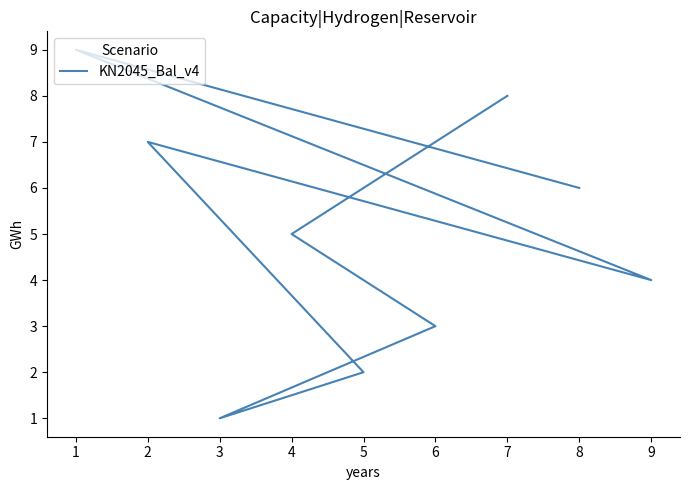

Between 6 and 7, which is larger?

7